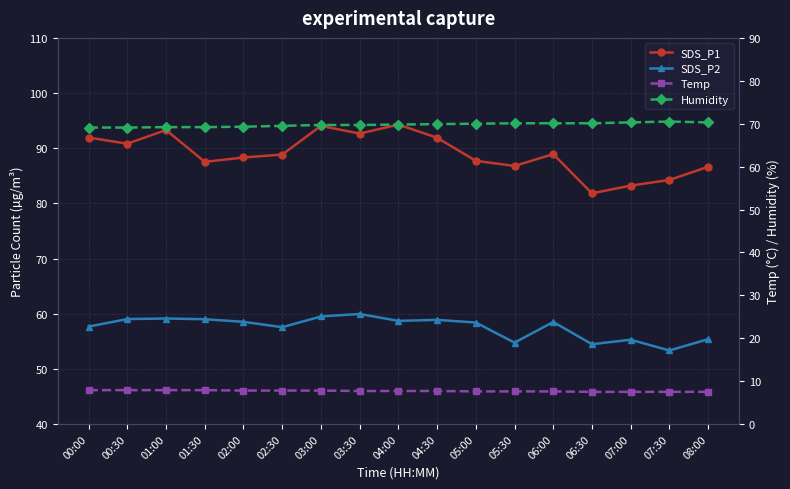

What is the total value across all series at 01:00?

229.5